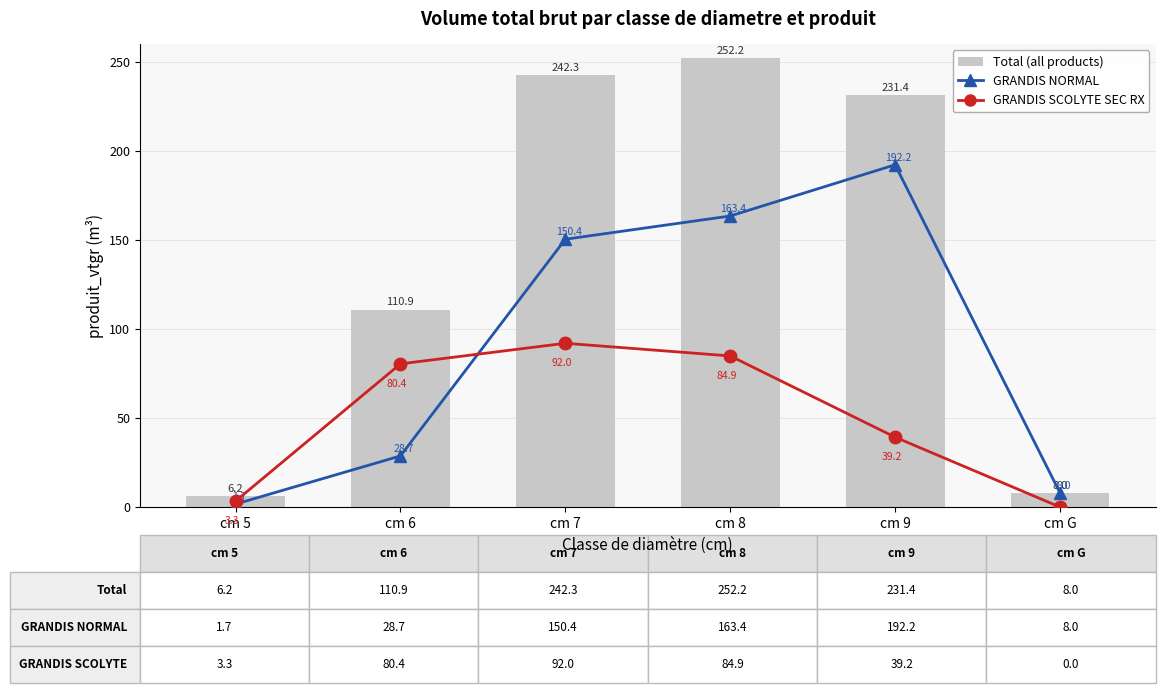

What is the difference between the GRANDIS SCOLYTE SEC RX values at cm 7 and cm 9?

52.7